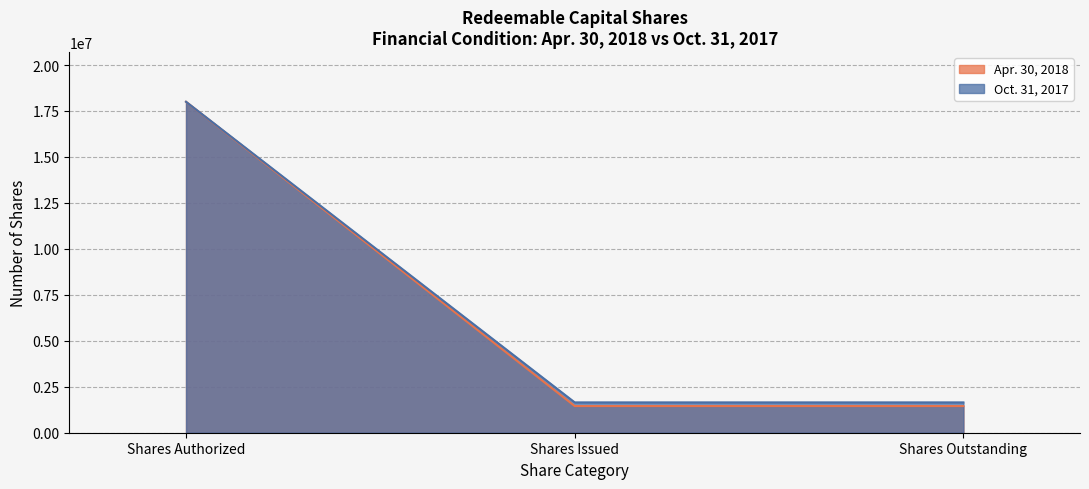

At which category is the sum across all series the highest?

Shares Authorized